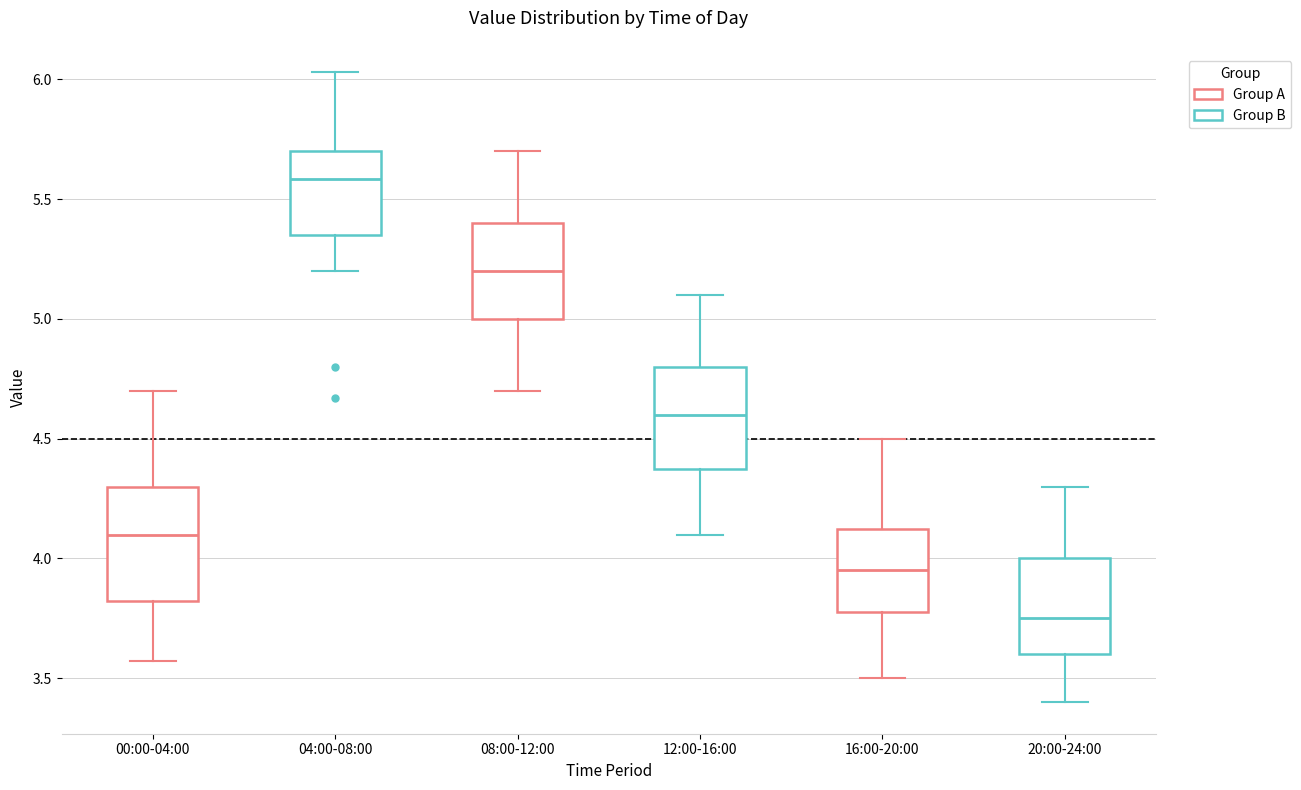

Reading left to right, read every box against the y-axis: the position of its median line, the range the box covers, and the ends of its whiskers. The values are not printed on the chart, so give them approximately, as read against the axis.

00:00-04:00: median 4.10, box 3.80 to 4.30, whiskers 3.55 to 4.70
04:00-08:00: median 5.60, box 5.35 to 5.70, whiskers 5.20 to 6.05
08:00-12:00: median 5.20, box 5.00 to 5.40, whiskers 4.70 to 5.70
12:00-16:00: median 4.60, box 4.40 to 4.80, whiskers 4.10 to 5.10
16:00-20:00: median 3.95, box 3.80 to 4.15, whiskers 3.50 to 4.50
20:00-24:00: median 3.75, box 3.60 to 4.00, whiskers 3.40 to 4.30